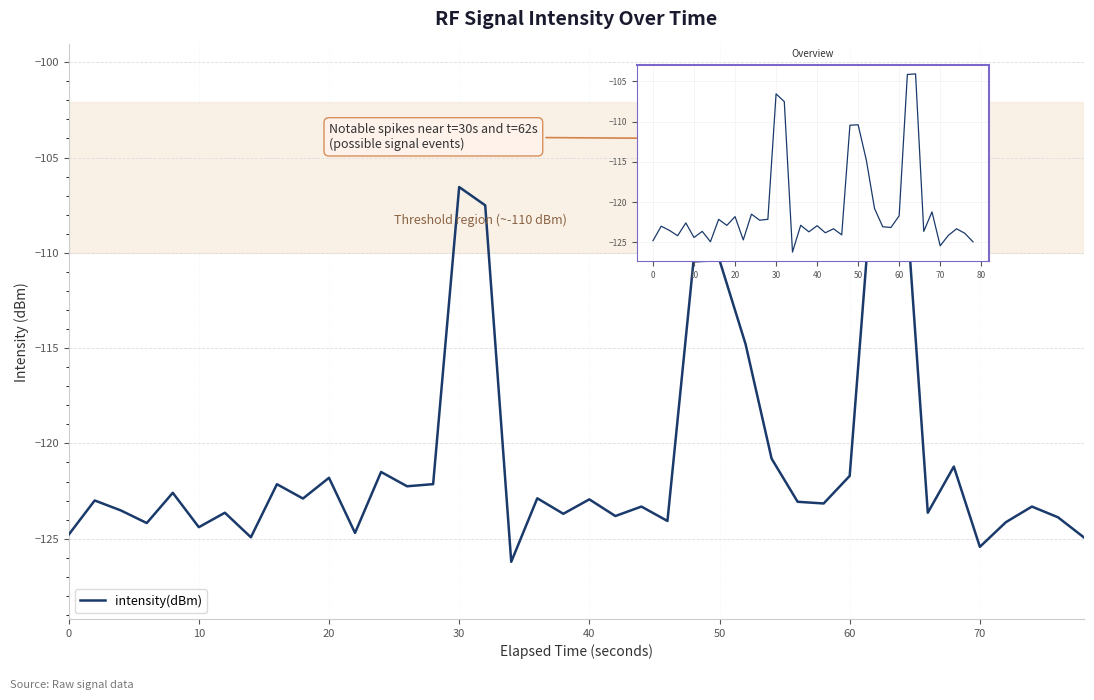

What value does the data have at 70?

-125.4